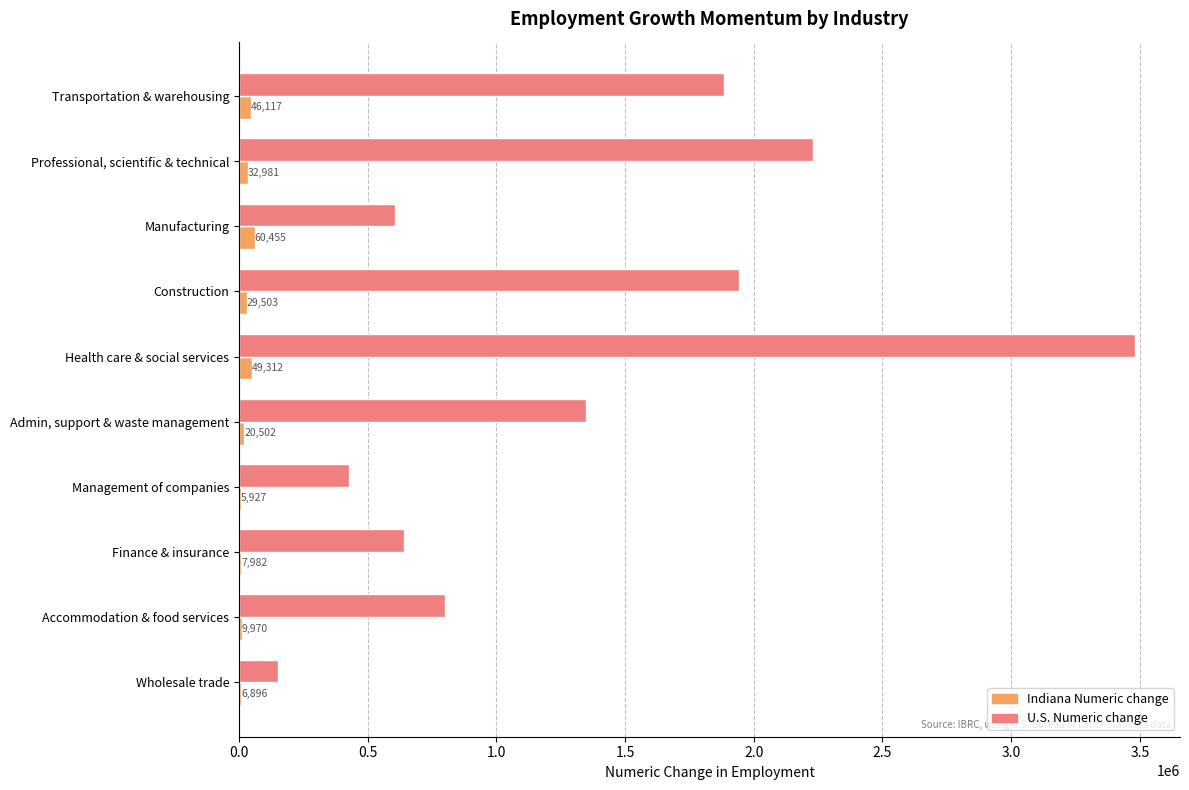

Count the number of categories in the chart.

10